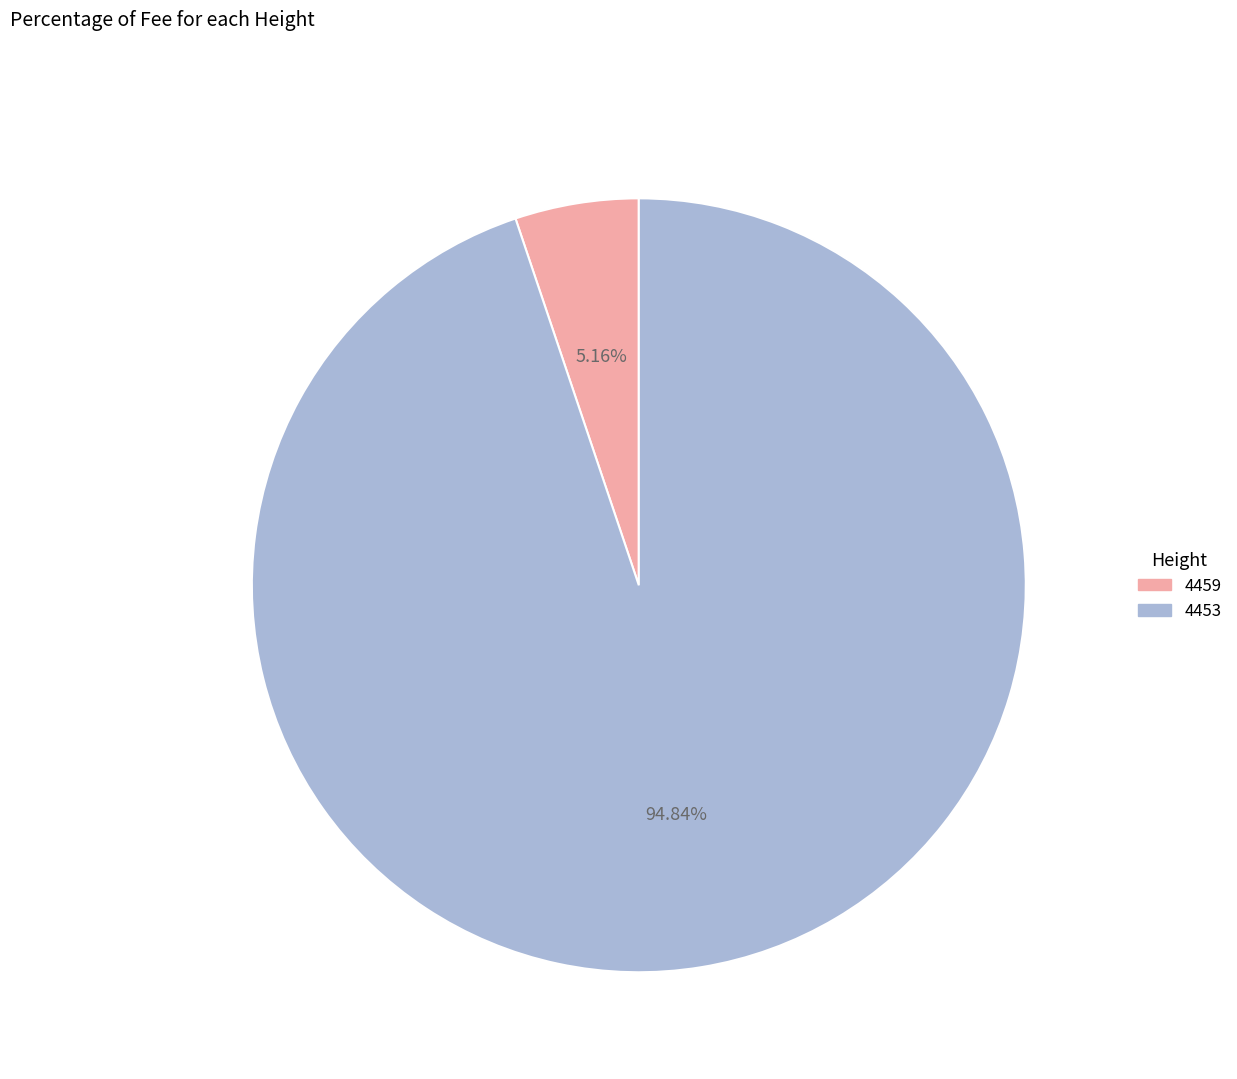

True or false: 4453 accounts for 99% of the total.

False